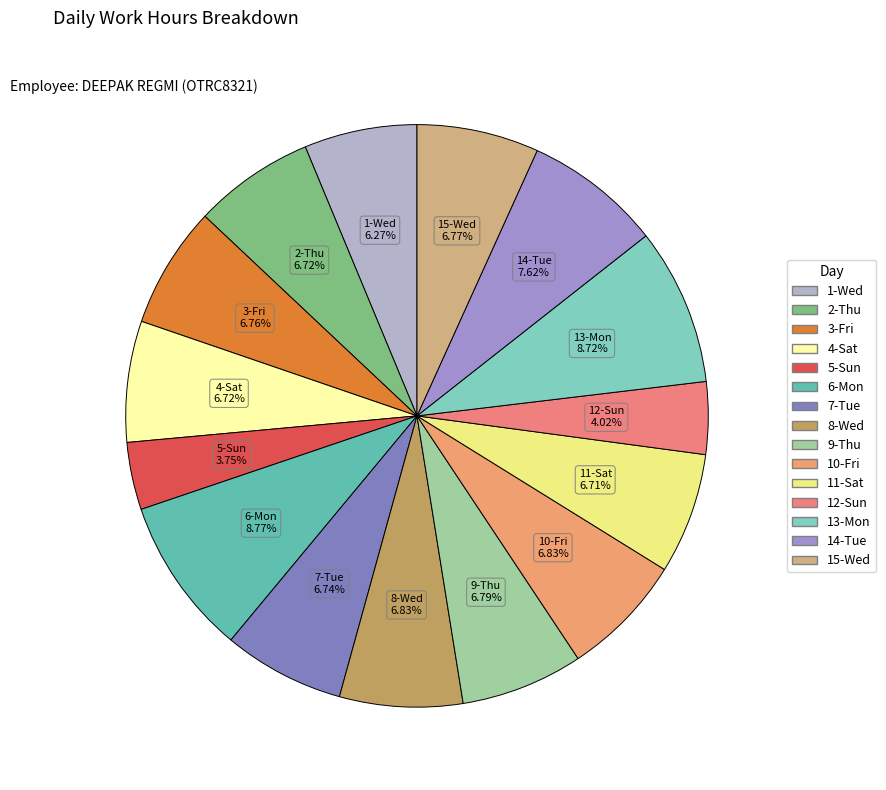

How many slices are in this pie chart?

15